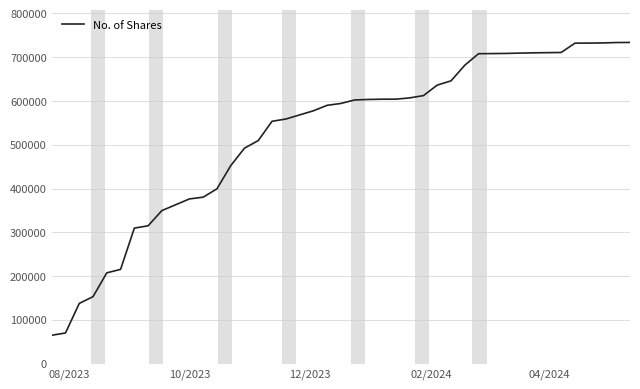

What is the difference between the maximum and minimum values?

668803